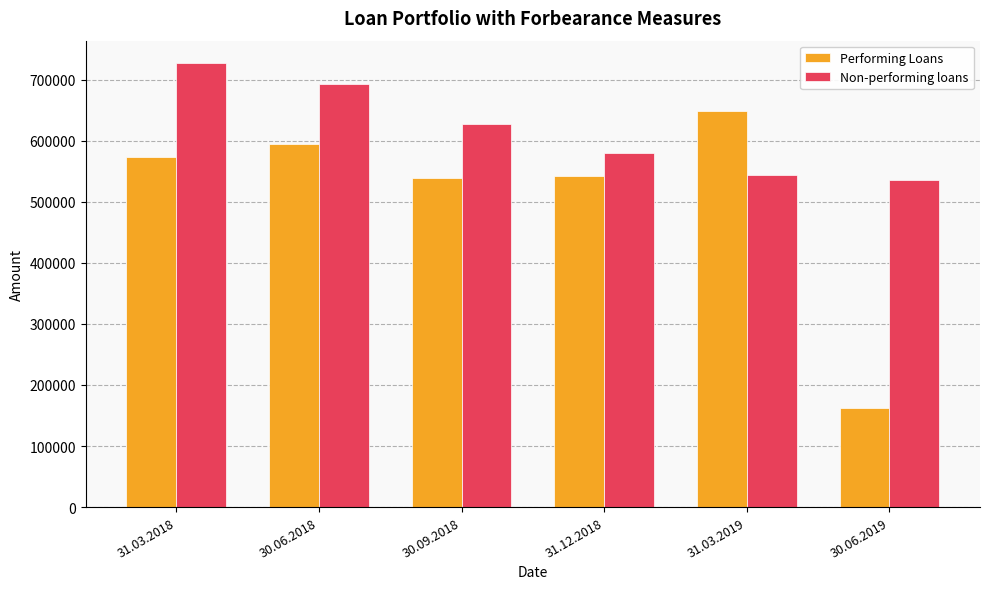

At how many categories does at least one series exceed 663280?

2